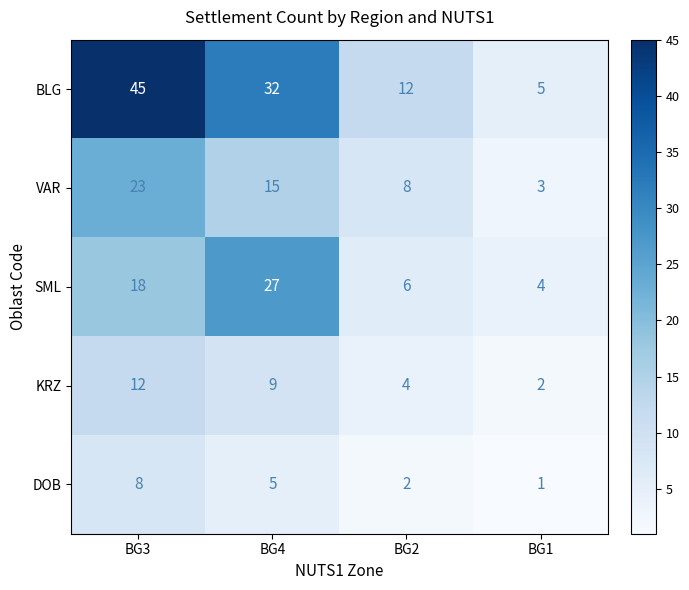

Which series changed the most between BG3 and BG4?

BLG